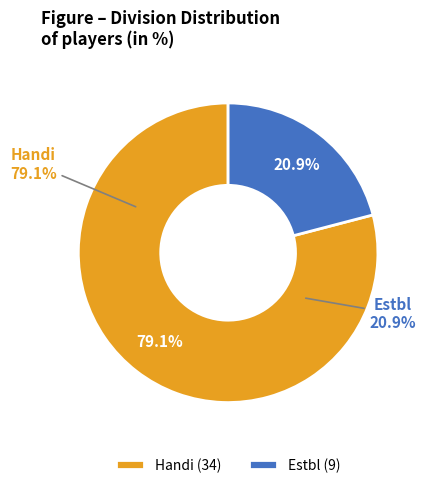

Which slice is the smallest?

Estbl